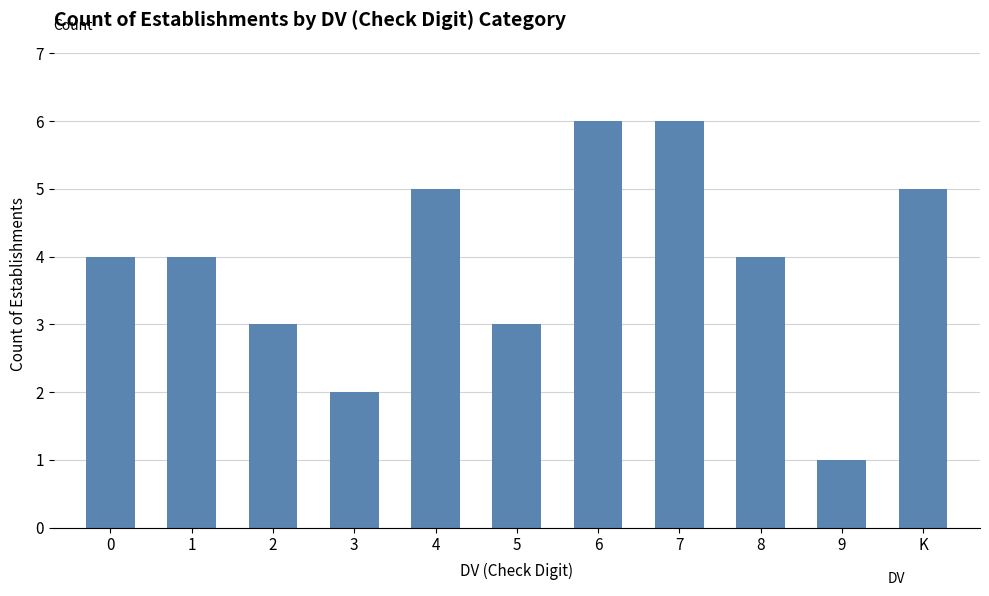

What is the value of the 4th bar from the left?

2